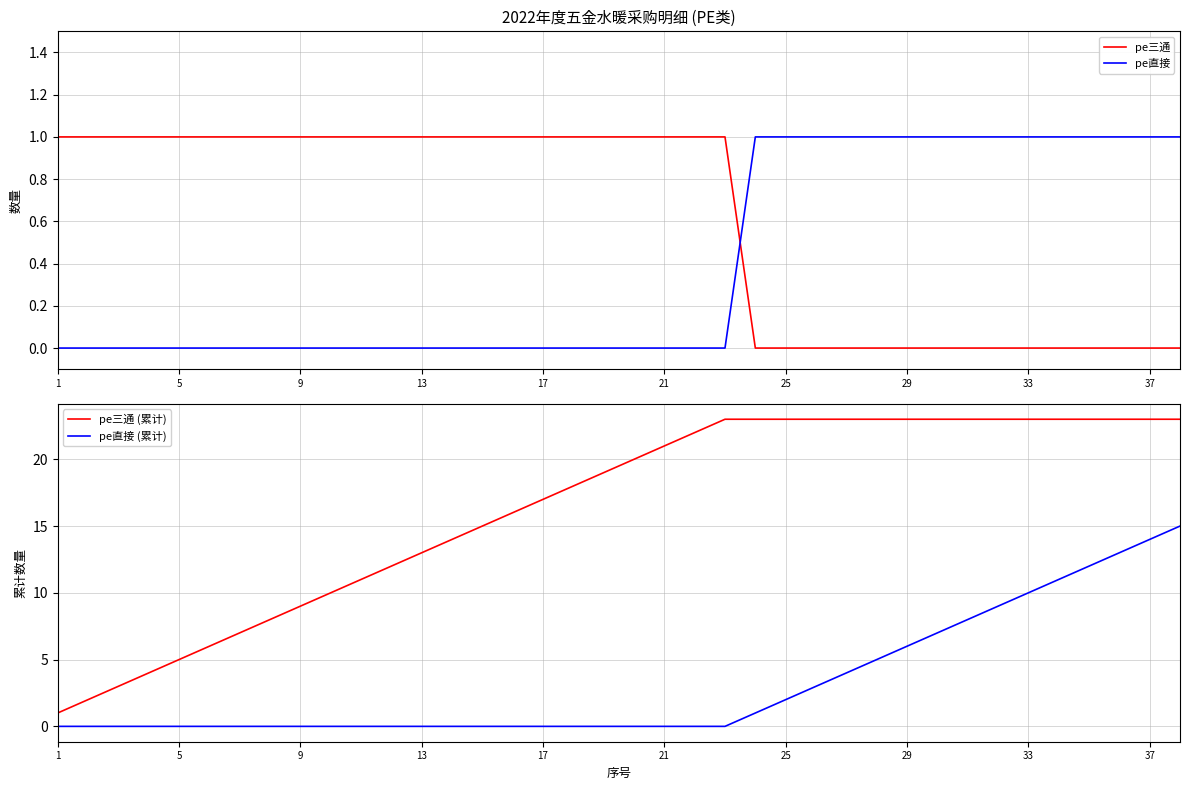

How many times do pe直接 and pe三通 cross each other?

1